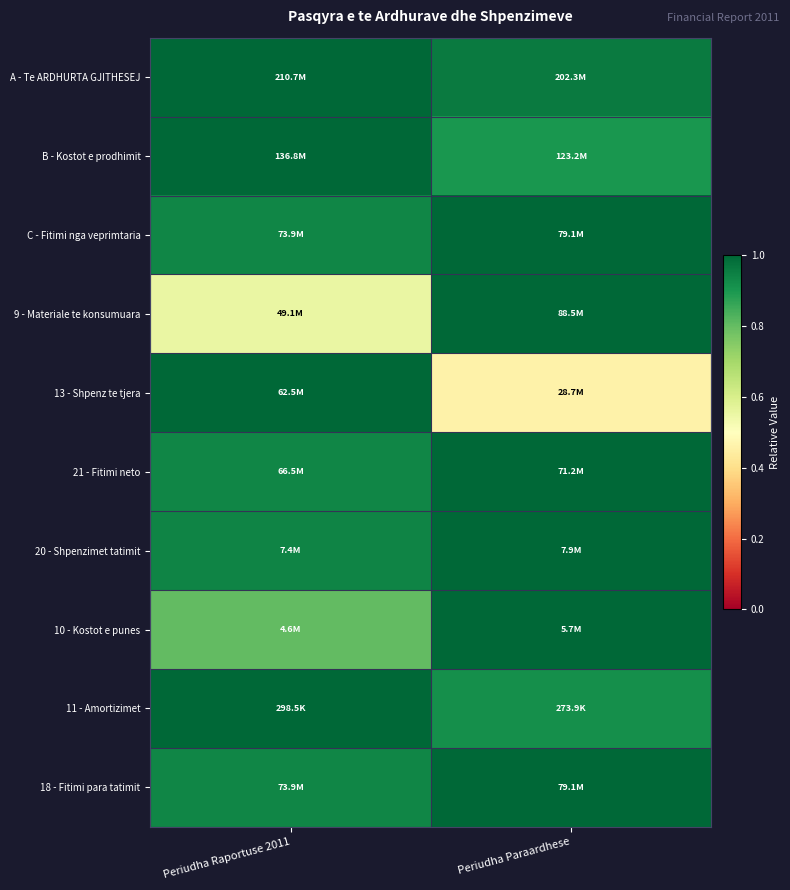

At how many categories does at least one series exceed 0?

2